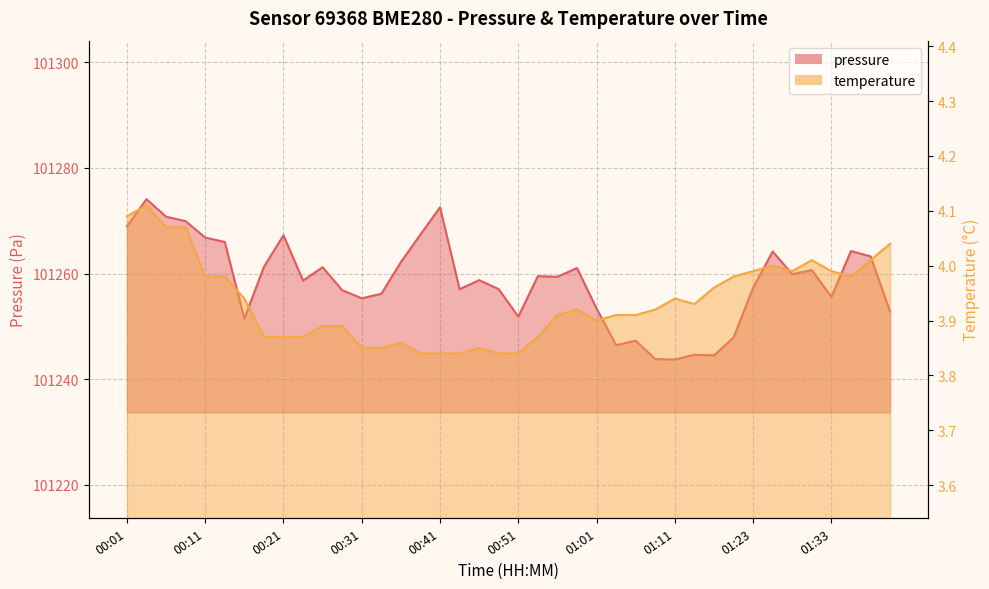

Which series has the widest spread of values?

pressure